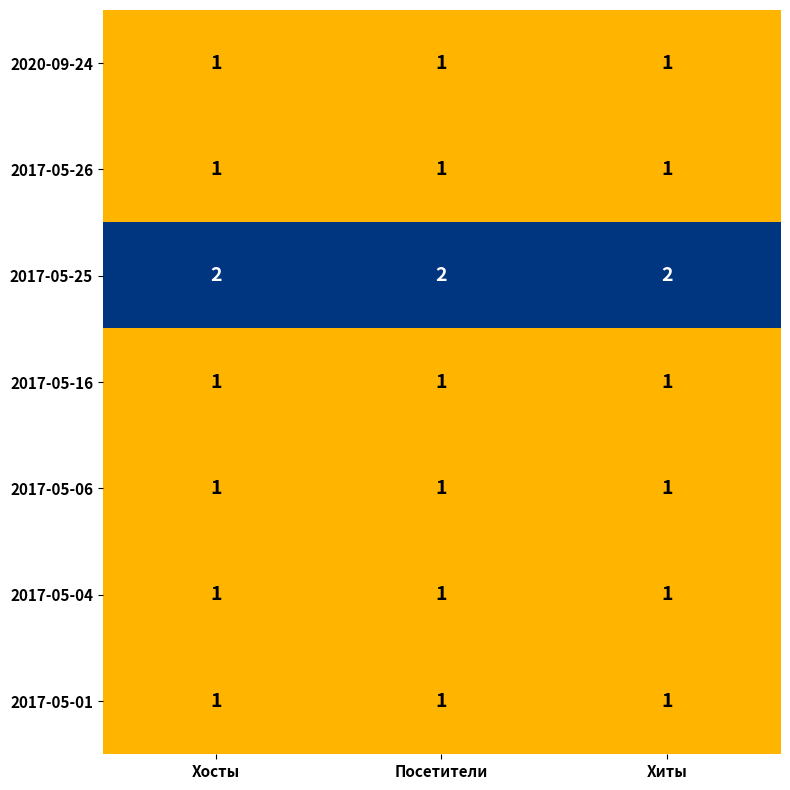

The value of 2017-05-06 at Хиты is 2. True or false?

False